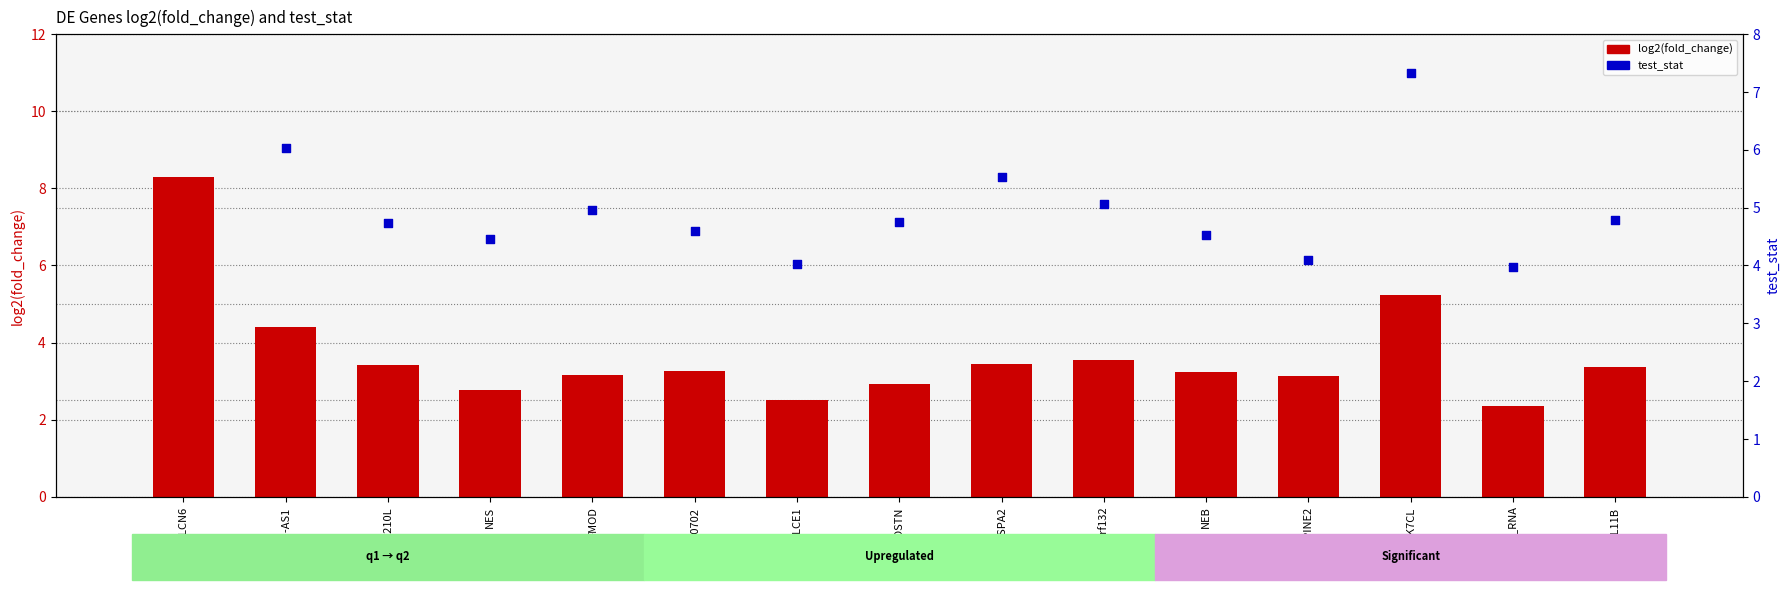

Is the value of log2(fold_change) at LINC00702 greater than the value of test_stat at FLG-AS1?

No